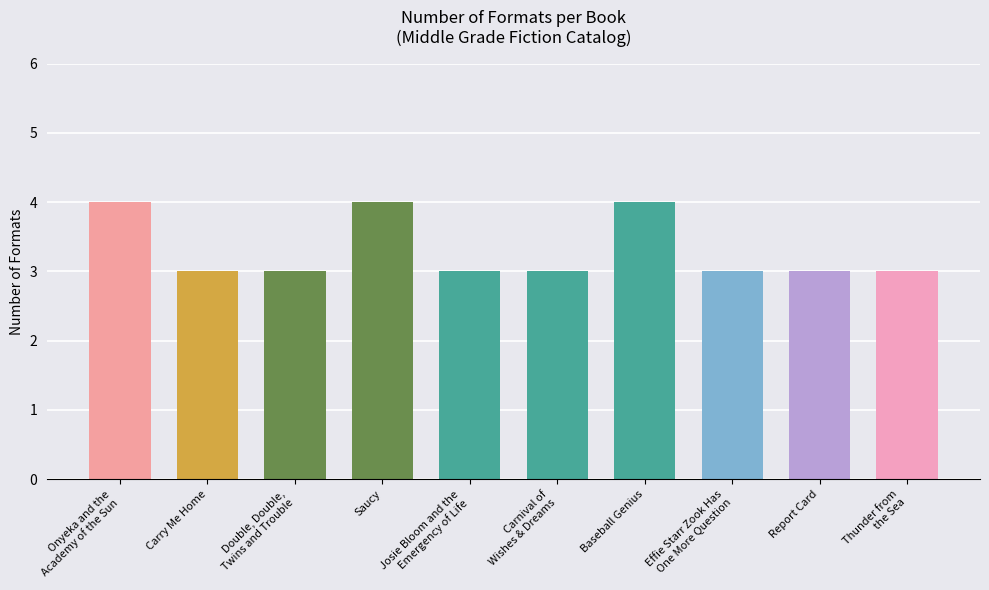

Which label corresponds to the largest value in the chart?

Onyeka and the
Academy of the Sun